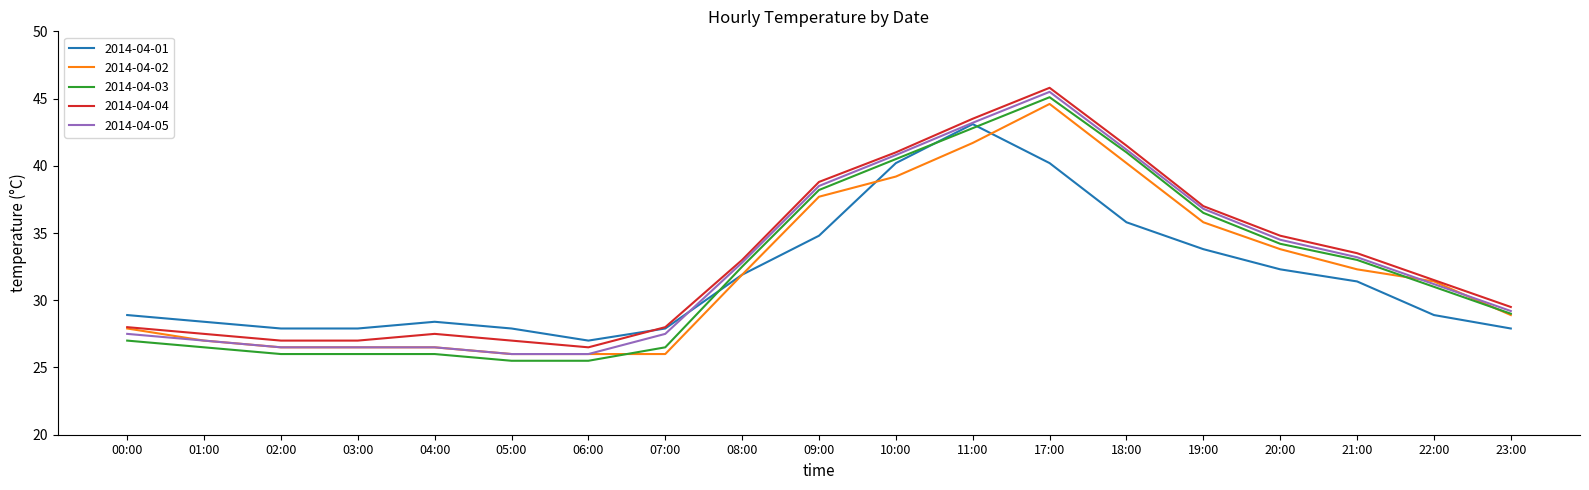

What are all the series names shown in the legend?

2014-04-01, 2014-04-02, 2014-04-03, 2014-04-04, 2014-04-05